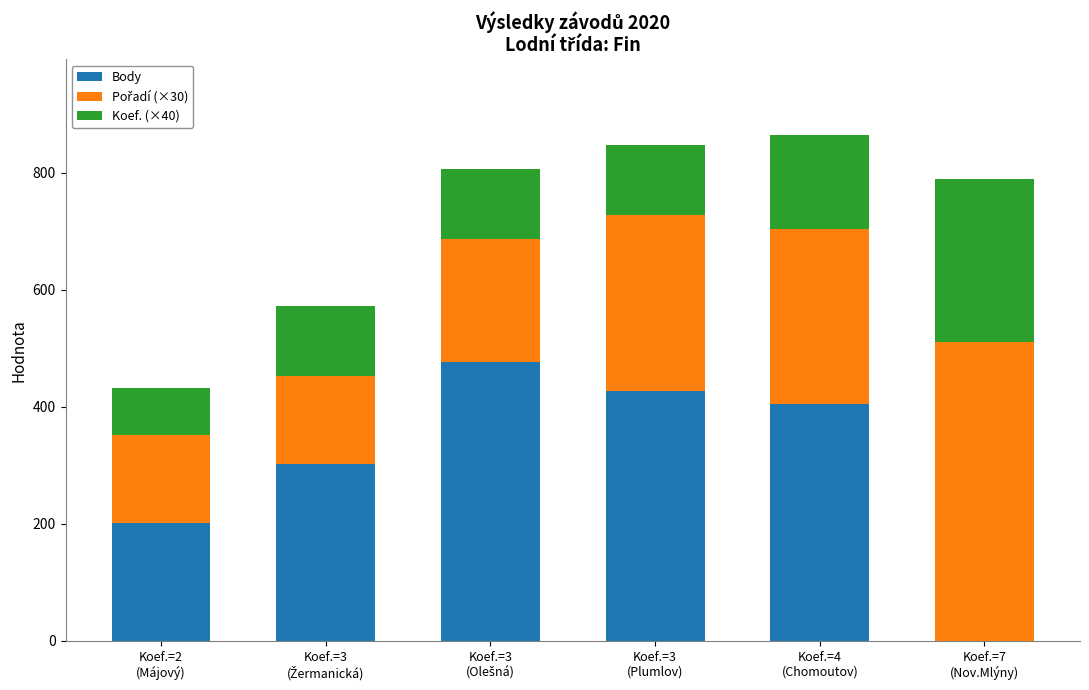

What is the highest value of the Body series?

477